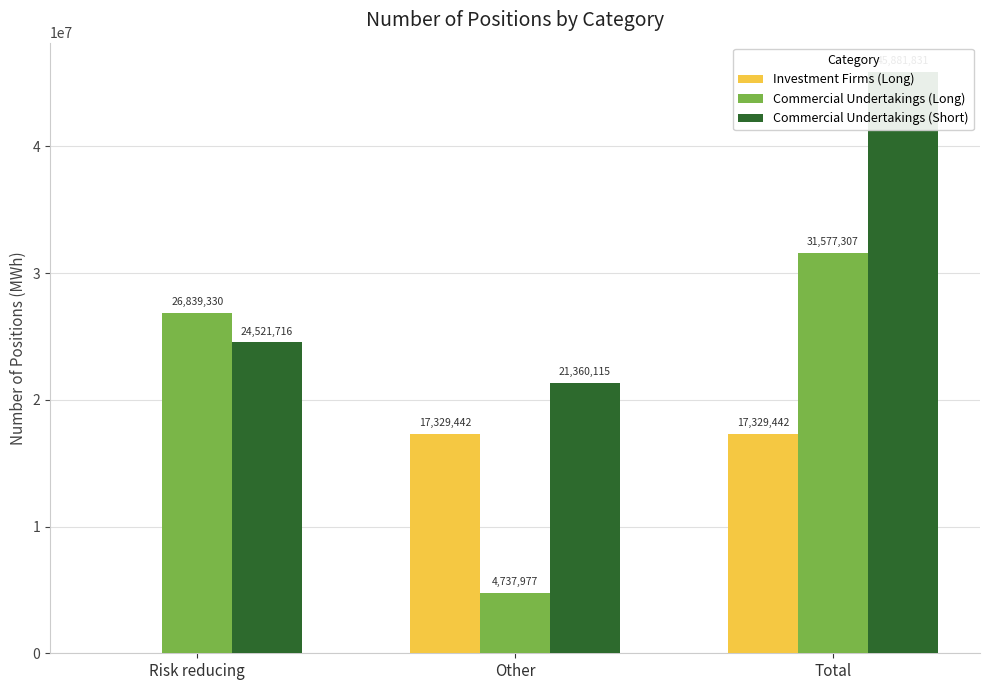

At how many categories does at least one series exceed 23479047?

2